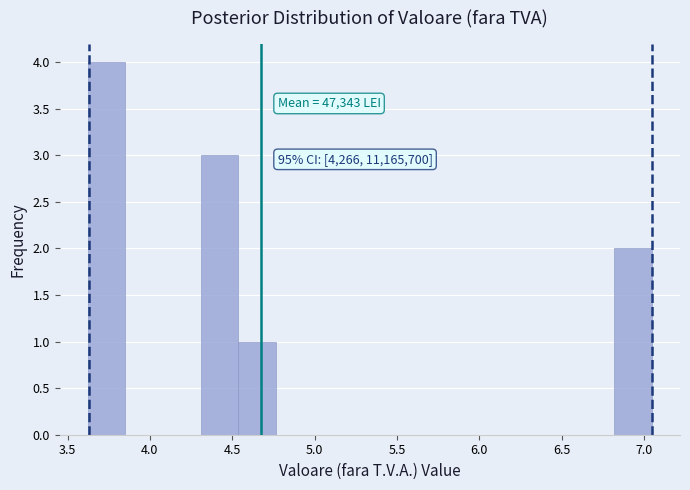

Over which range of the x-axis is the bar tallest?

3.60 to 3.85